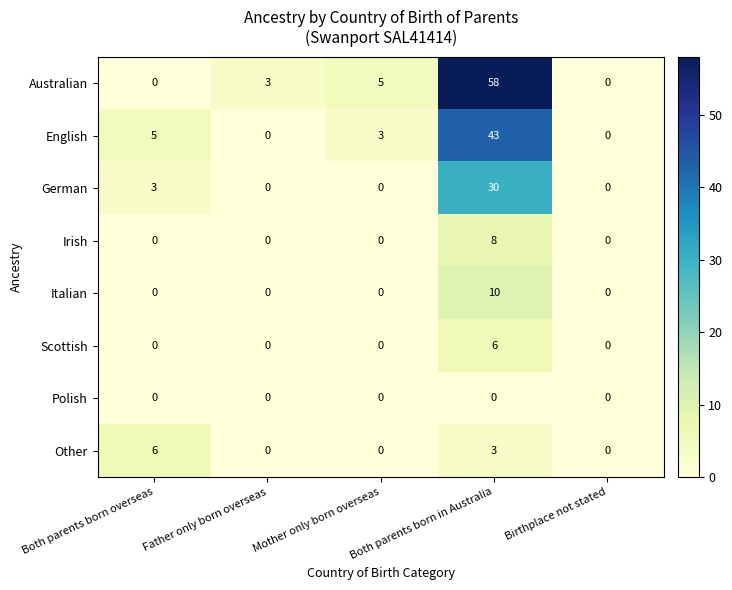

What is the sum of all Other values?

9